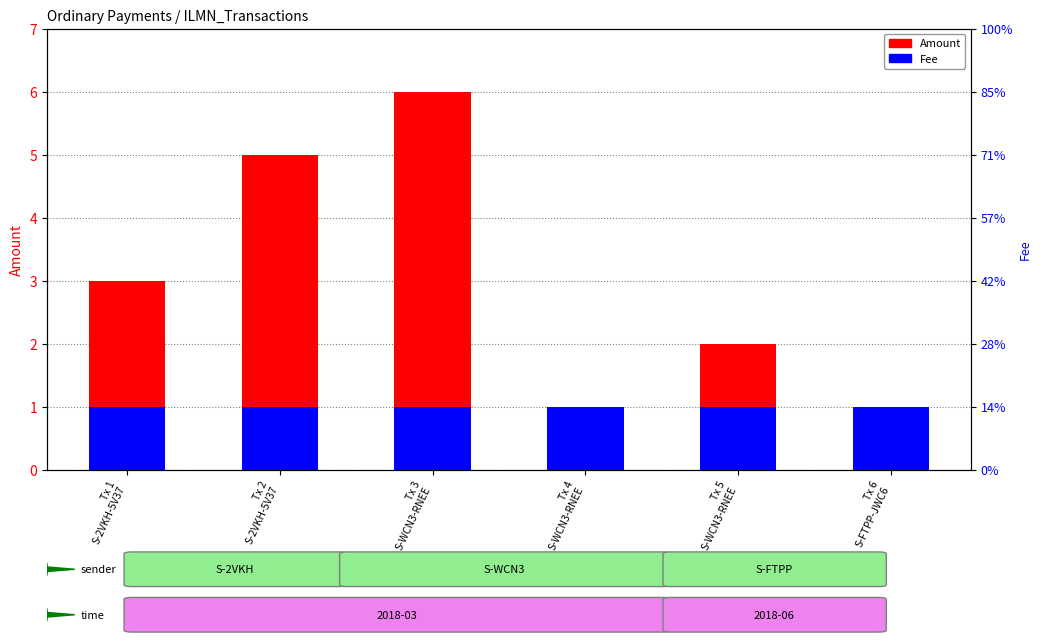

Which series has the largest range (max minus min)?

Amount